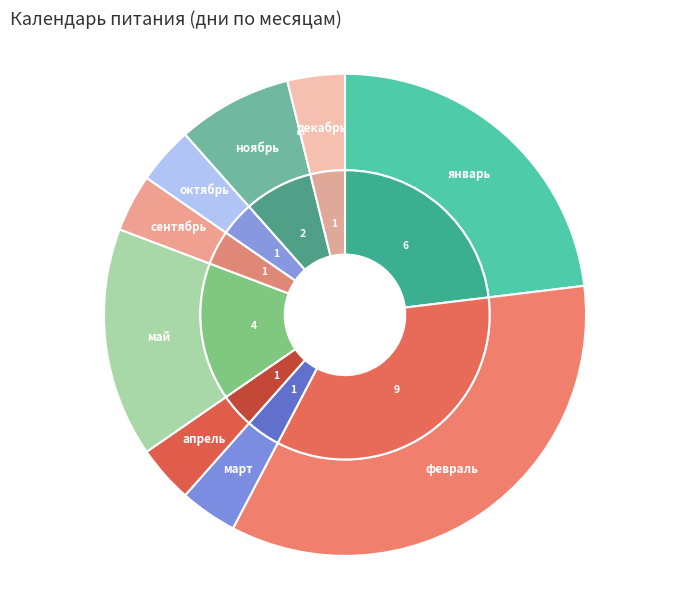

Between октябрь and апрель, which is larger?

октябрь